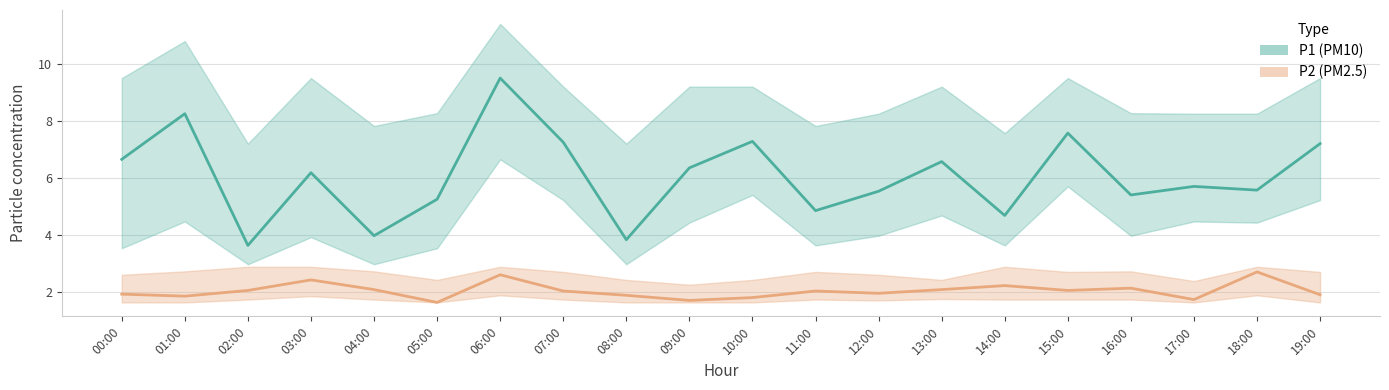

Is the value of P1 mean at 02:00 greater than the value of P2 mean at 02:00?

Yes